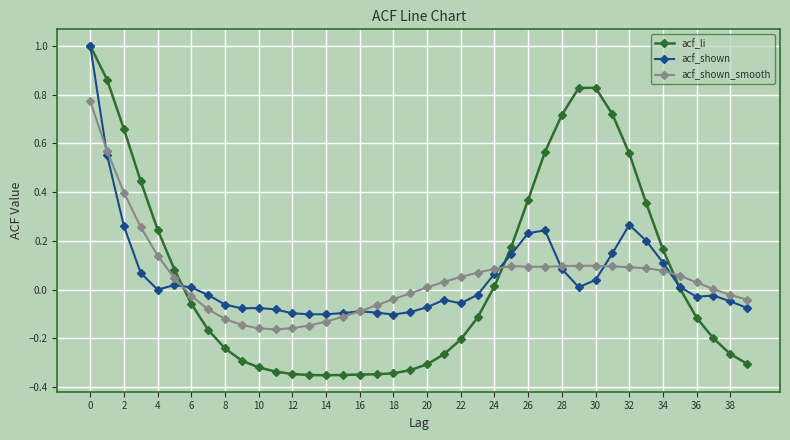

Which series has the largest range (max minus min)?

acf_li